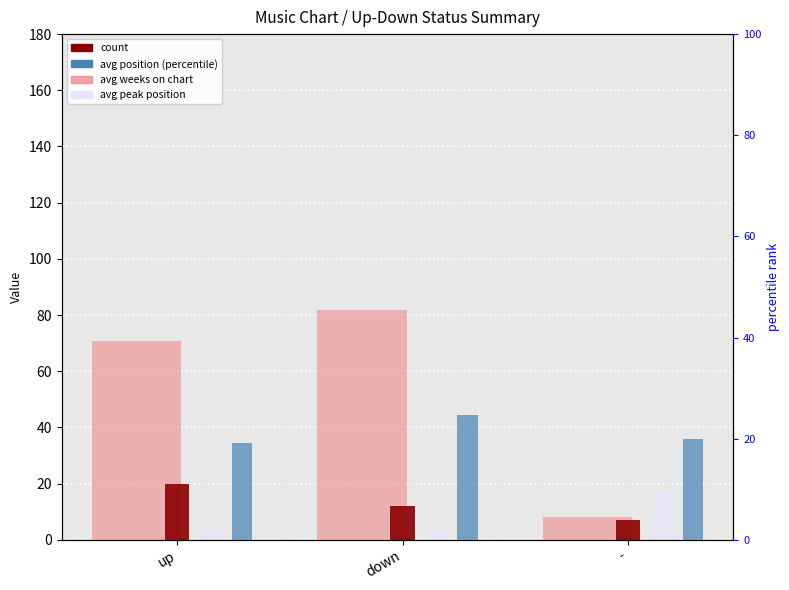

At which label is count closest to 13?

down